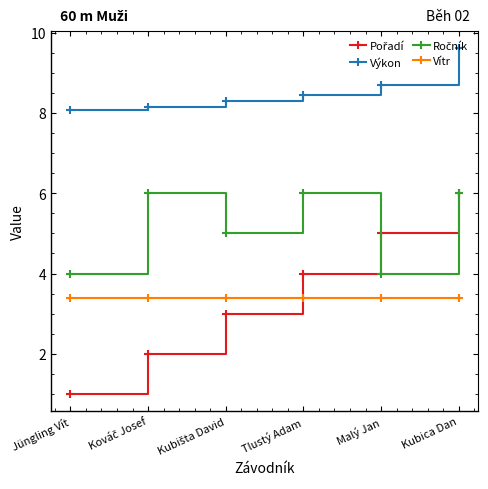

What is the label of the 5th point from the left?

Malý Jan